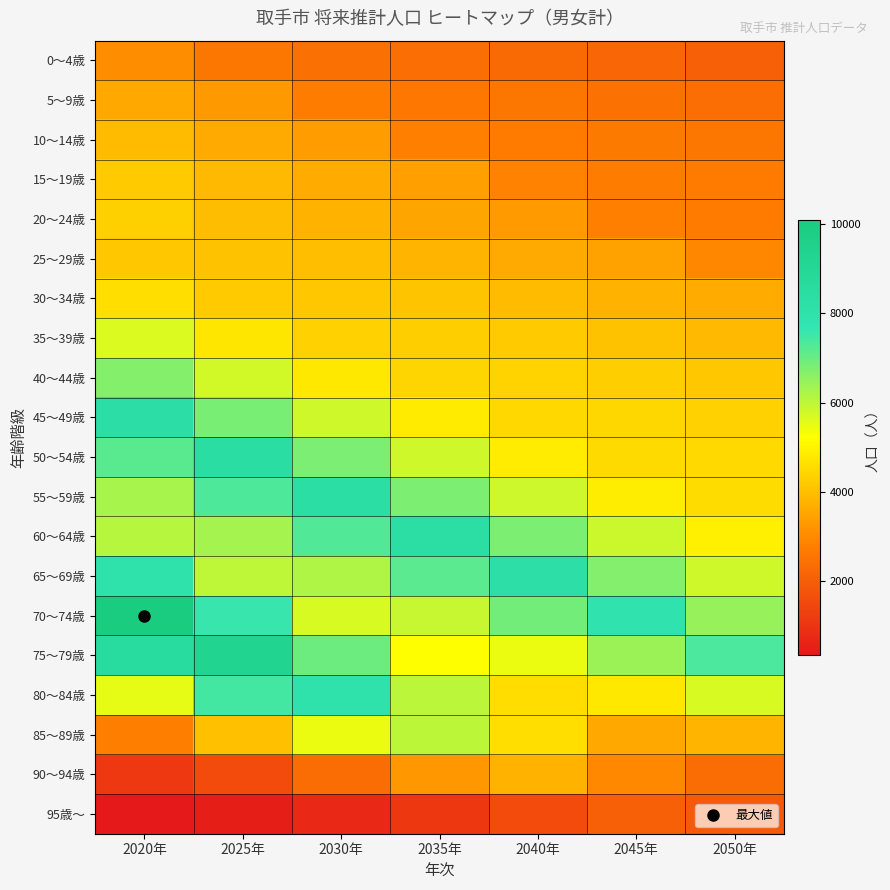

What is the minimum value shown in the chart?

350